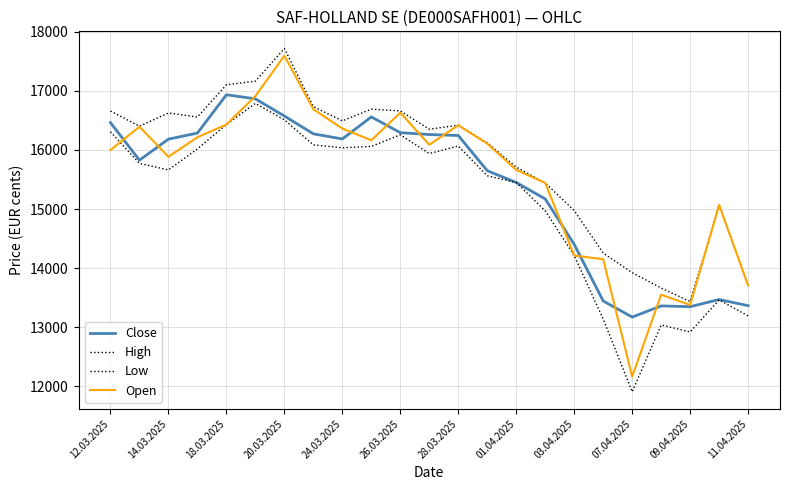

What is the maximum value shown in the chart?

17718